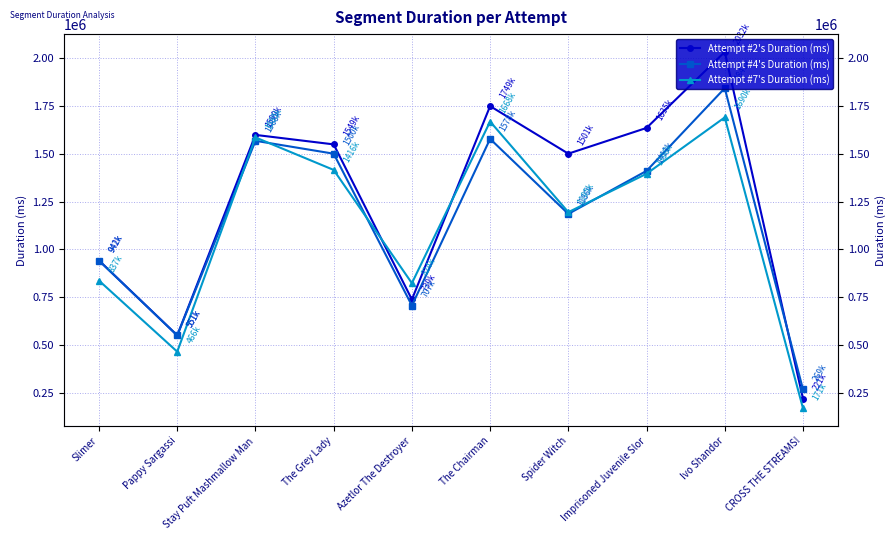

What is the label of the 3rd point from the left?

Stay Puft Mashmallow Man